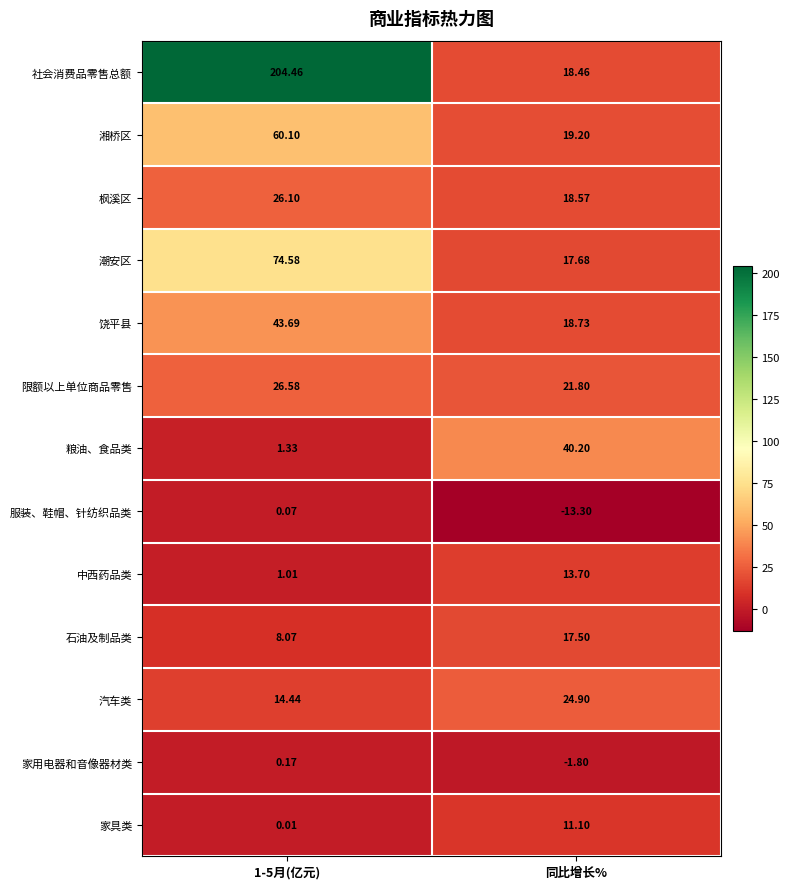

At which category does the chart reach its minimum across all series?

同比增长%